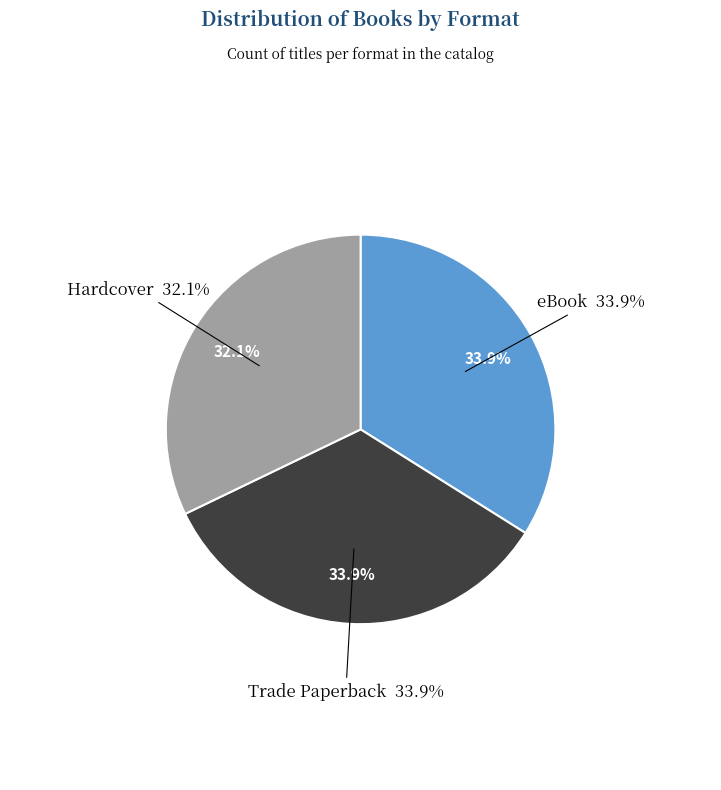

To the nearest percent, what portion does eBook represent?

34%